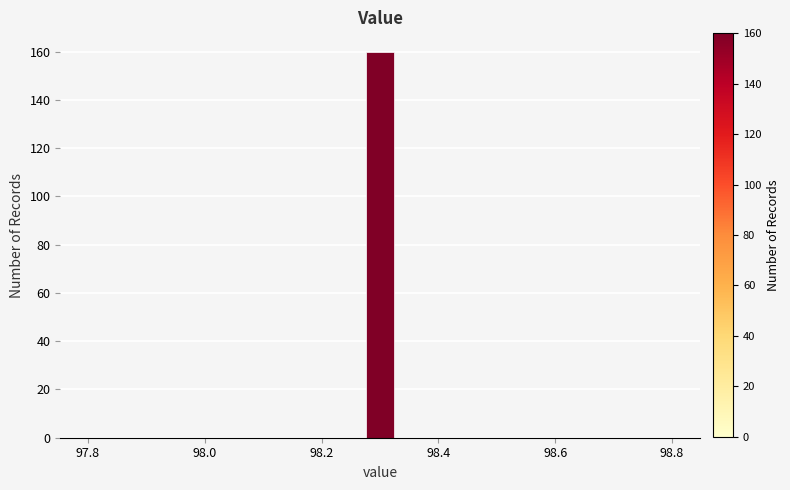

Read against the x-axis, roughly where is the centre of the tallest bar?

98.30